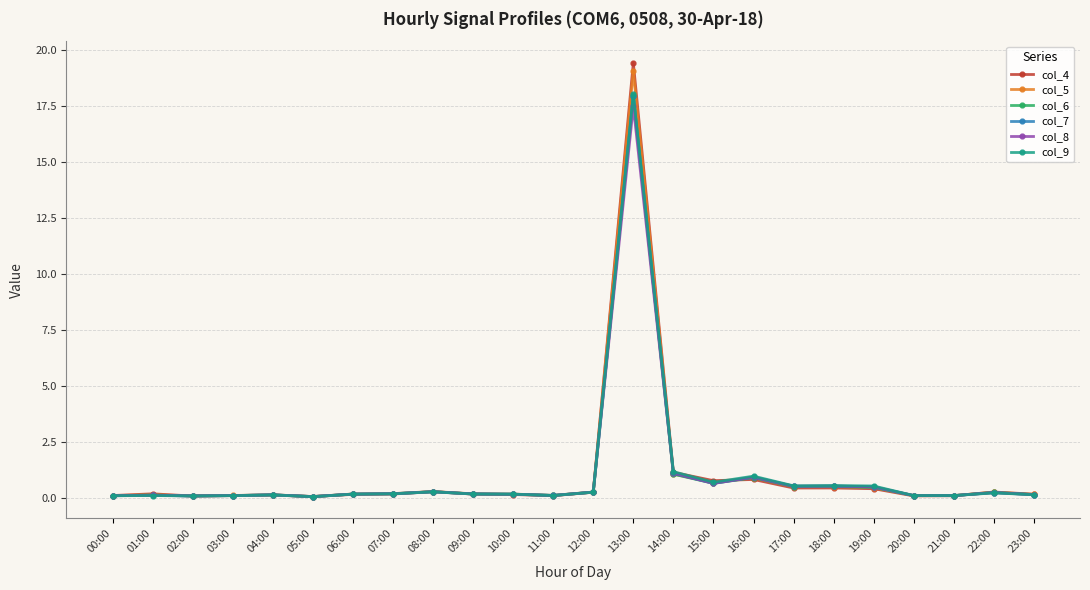

What is the sum of all col_8 values?

24.0